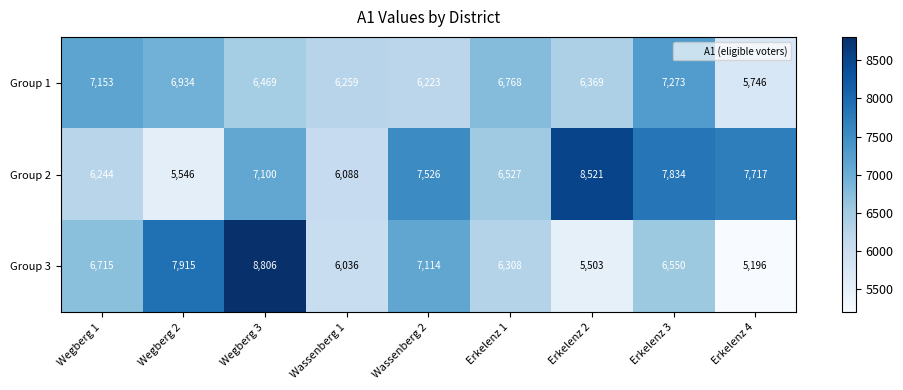

Between Wegberg 2 and Wassenberg 2, which series saw the biggest shift?

Group 2